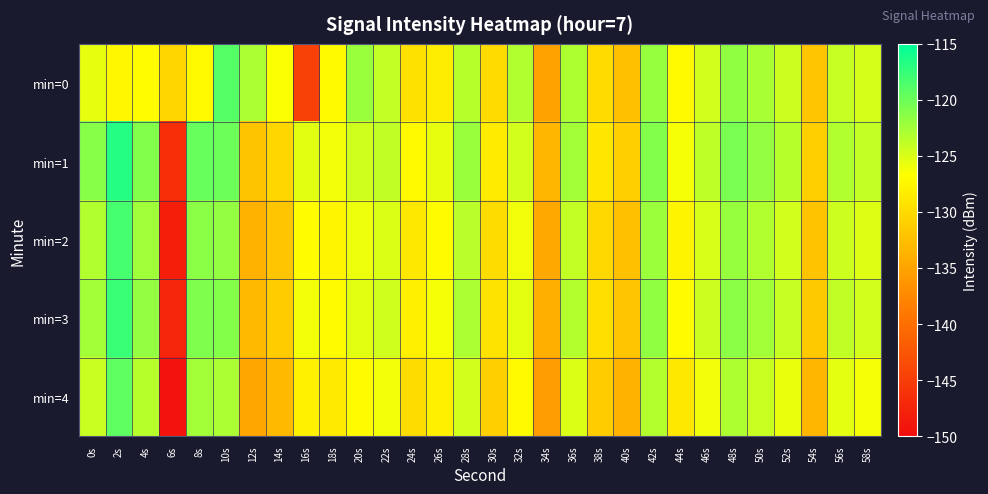

Between 16s and 40s, which series saw the biggest shift?

min=0